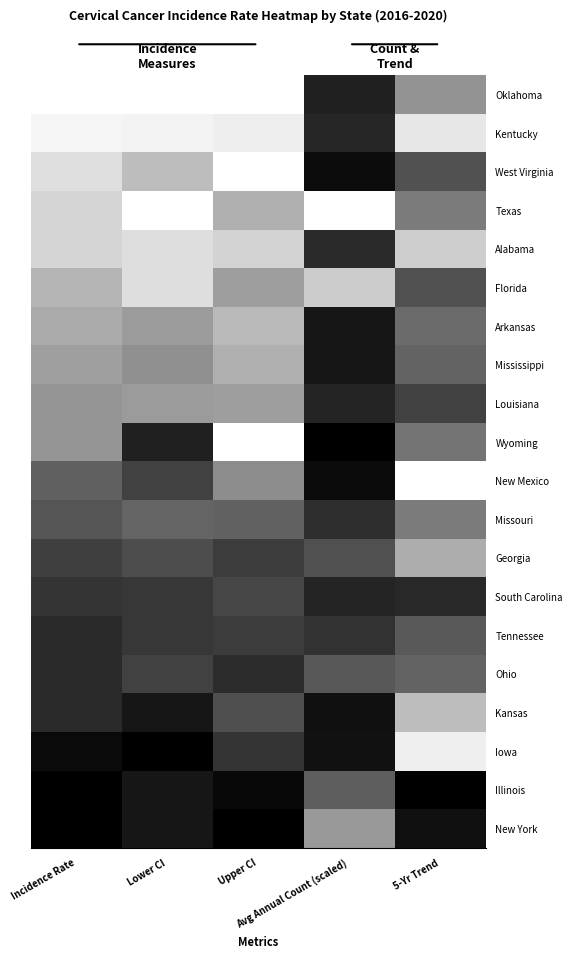

The Kansas series shows 0.0 at Lower CI. True or false?

False